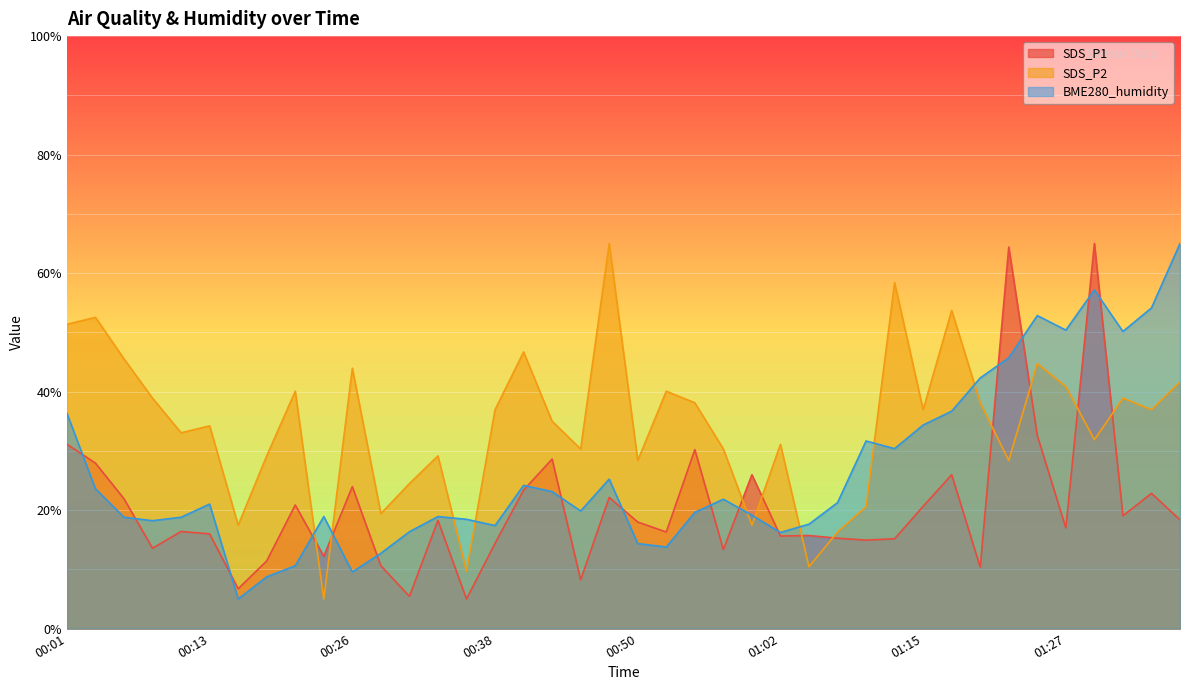

How many intersections are there between BME280_humidity and SDS_P2?

9